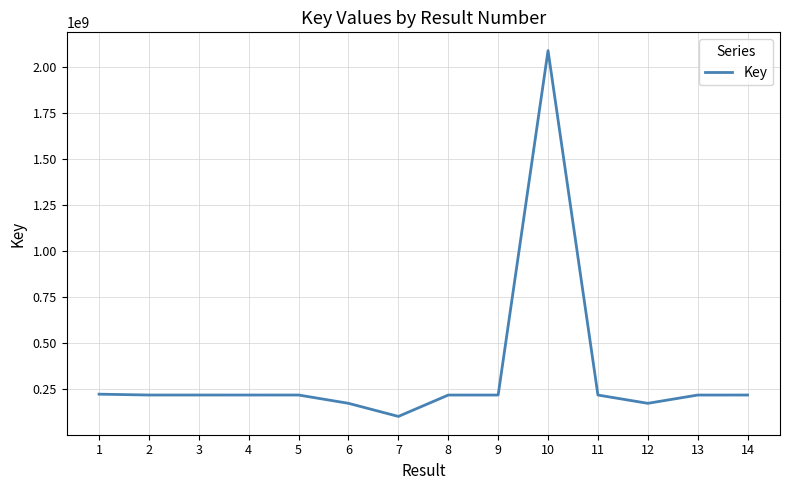

What value does the data have at 7, to the nearest 50?

100660950